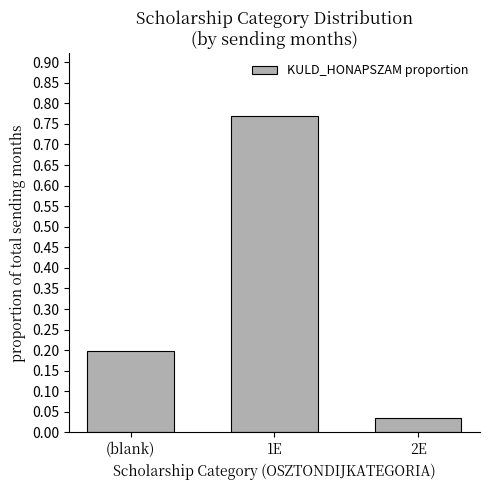

The chart shows a value of 1.1 at 1E. True or false?

False